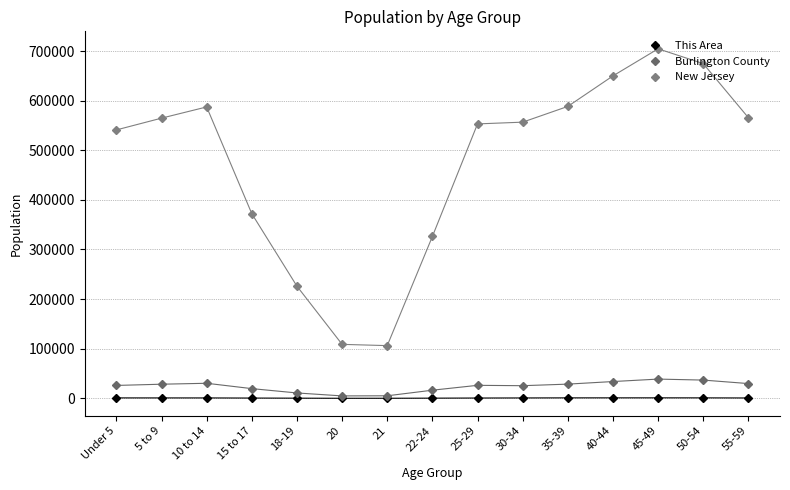

What is the label of the 2nd point from the right?

50-54